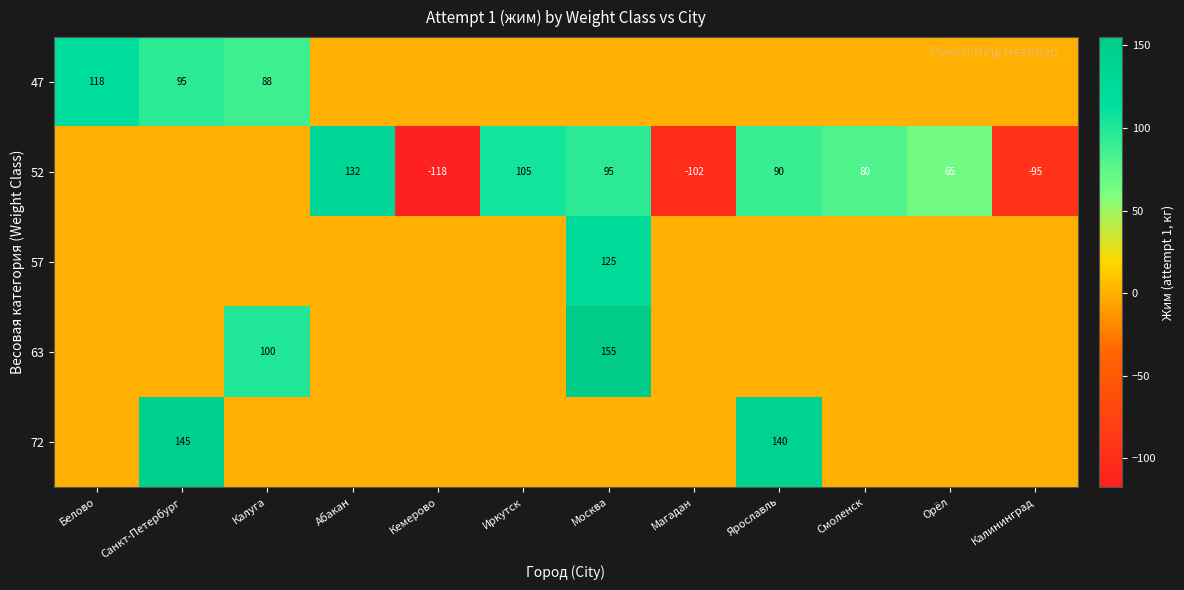

Count the number of data series in this chart.

5